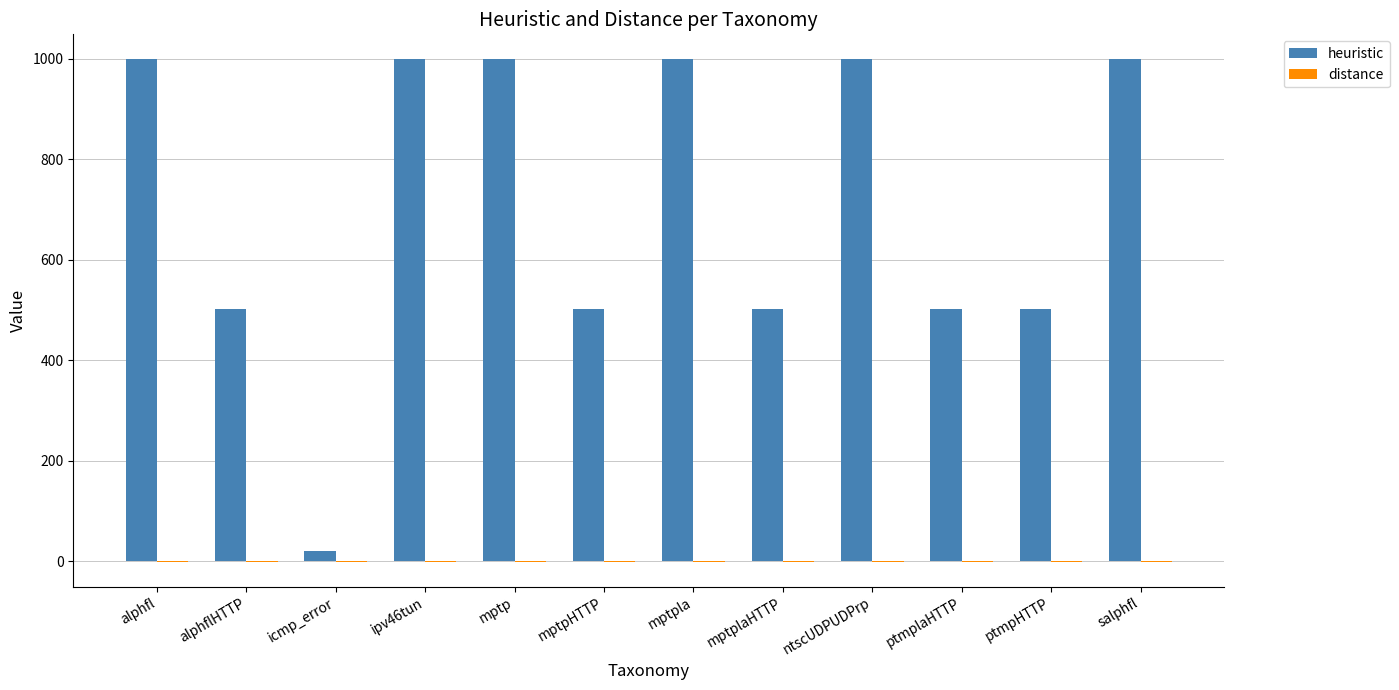

Between mptpHTTP and mptpla, which series saw the biggest shift?

heuristic